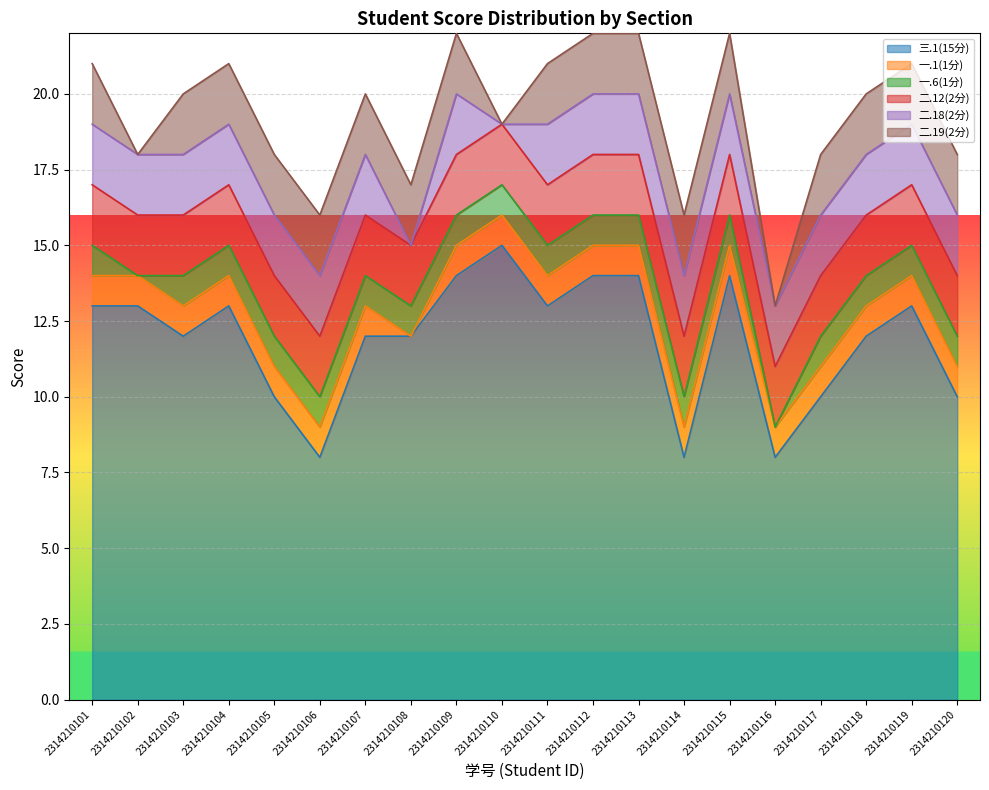

Reading right to left, list all the values displayed in this chart.

三.1(15分): 2314210120=10	2314210119=13	2314210118=12	2314210117=10	2314210116=8	2314210115=14	2314210114=8	2314210113=14	2314210112=14	2314210111=13	2314210110=15	2314210109=14	2314210108=12	2314210107=12	2314210106=8	2314210105=10	2314210104=13	2314210103=12	2314210102=13	2314210101=13
一.1(1分): 2314210120=1	2314210119=1	2314210118=1	2314210117=1	2314210116=1	2314210115=1	2314210114=1	2314210113=1	2314210112=1	2314210111=1	2314210110=1	2314210109=1	2314210108=0	2314210107=1	2314210106=1	2314210105=1	2314210104=1	2314210103=1	2314210102=1	2314210101=1
一.6(1分): 2314210120=1	2314210119=1	2314210118=1	2314210117=1	2314210116=0	2314210115=1	2314210114=1	2314210113=1	2314210112=1	2314210111=1	2314210110=1	2314210109=1	2314210108=1	2314210107=1	2314210106=1	2314210105=1	2314210104=1	2314210103=1	2314210102=0	2314210101=1
二.12(2分): 2314210120=2	2314210119=2	2314210118=2	2314210117=2	2314210116=2	2314210115=2	2314210114=2	2314210113=2	2314210112=2	2314210111=2	2314210110=2	2314210109=2	2314210108=2	2314210107=2	2314210106=2	2314210105=2	2314210104=2	2314210103=2	2314210102=2	2314210101=2
二.18(2分): 2314210120=2	2314210119=2	2314210118=2	2314210117=2	2314210116=2	2314210115=2	2314210114=2	2314210113=2	2314210112=2	2314210111=2	2314210110=0	2314210109=2	2314210108=0	2314210107=2	2314210106=2	2314210105=2	2314210104=2	2314210103=2	2314210102=2	2314210101=2
二.19(2分): 2314210120=2	2314210119=2	2314210118=2	2314210117=2	2314210116=0	2314210115=2	2314210114=2	2314210113=2	2314210112=2	2314210111=2	2314210110=0	2314210109=2	2314210108=2	2314210107=2	2314210106=2	2314210105=2	2314210104=2	2314210103=2	2314210102=0	2314210101=2